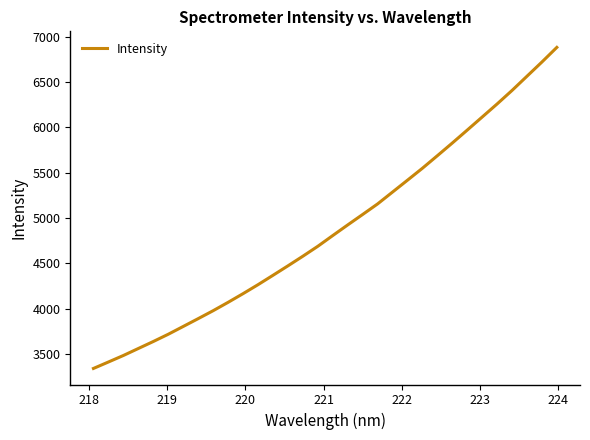

How many lines are shown in the chart?

1